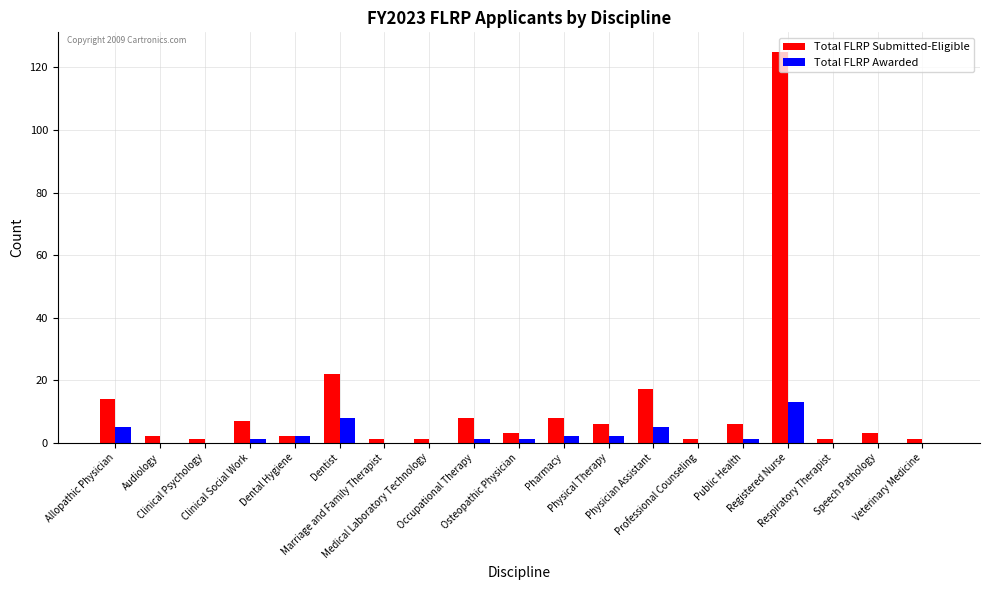

Which series has the largest total across all categories?

Total FLRP Submitted-Eligible